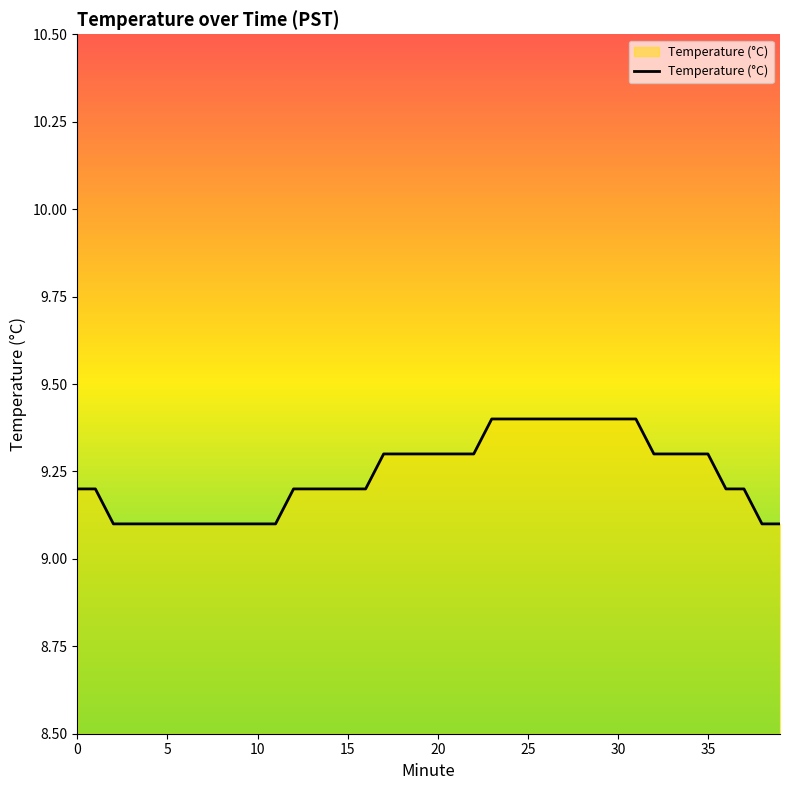

What is the difference between the maximum and minimum values?

0.3